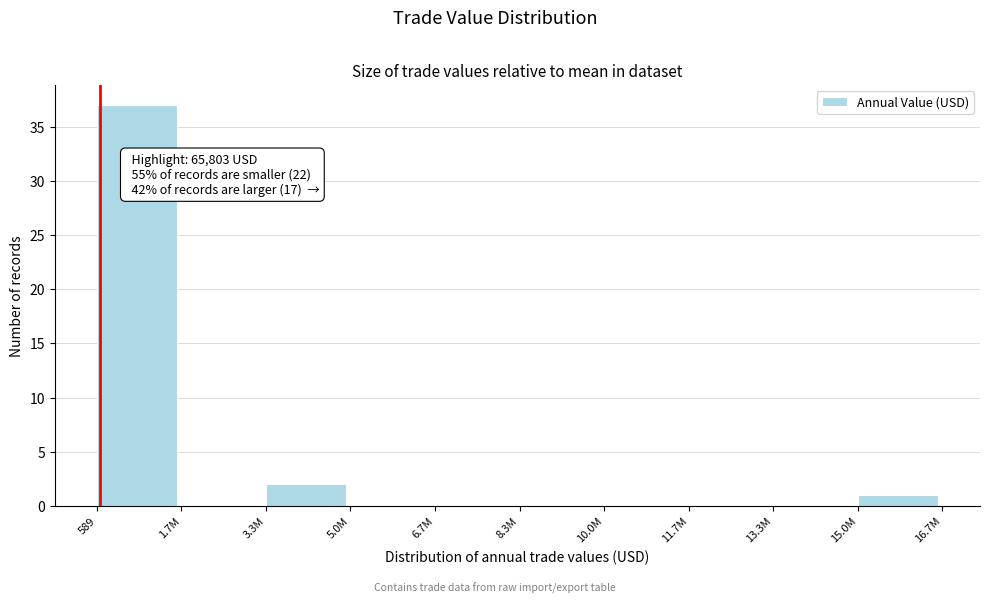

Reading left to right, what are all the values shown in this chart?

589=37	1.7M=0	3.3M=2	5.0M=0	6.7M=0	8.3M=0	10.0M=0	11.7M=0	13.3M=0	15.0M=1